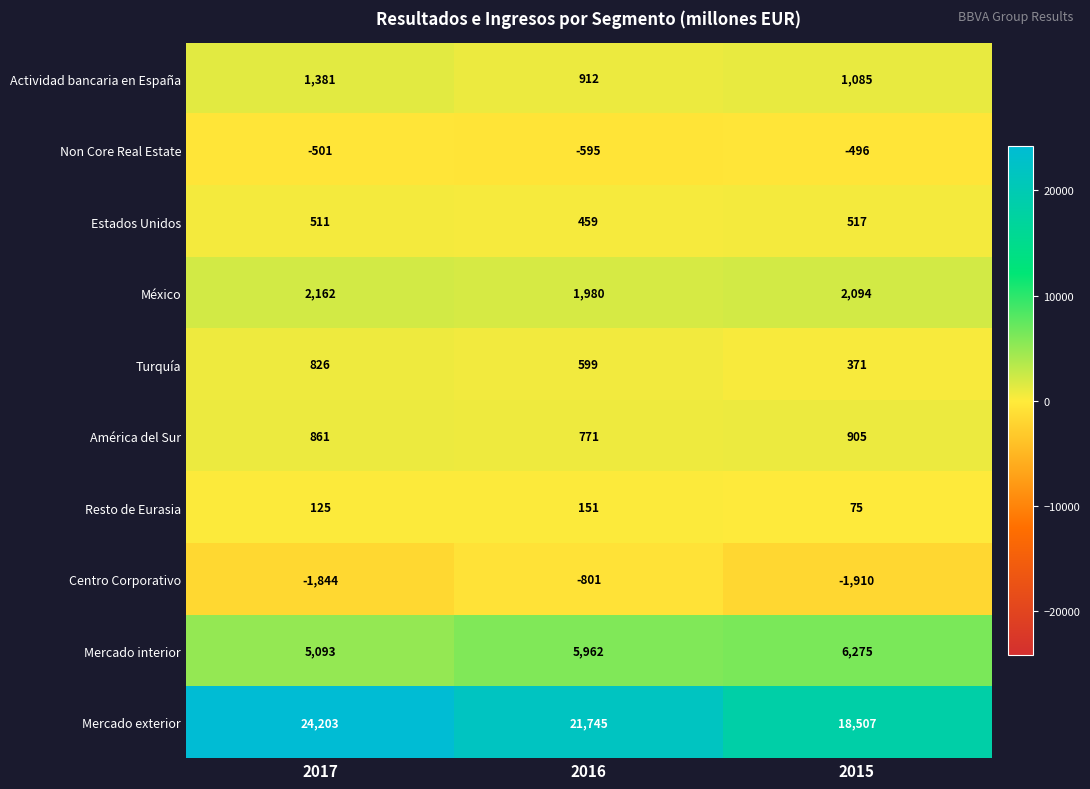

Is it true that Mercado interior equals 6275 at 2015?

True